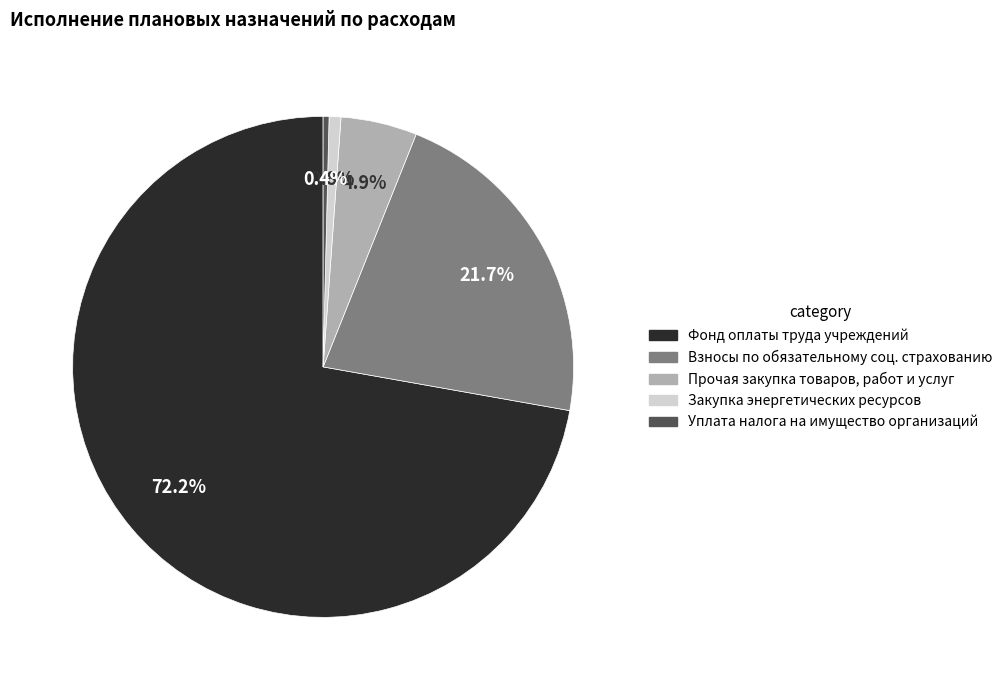

Does any single category account for the majority?

Yes